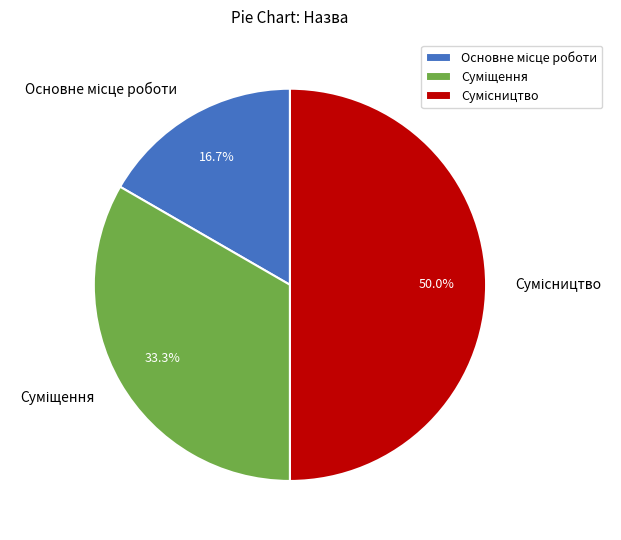

True or false: Сумісництво accounts for 58% of the total.

False